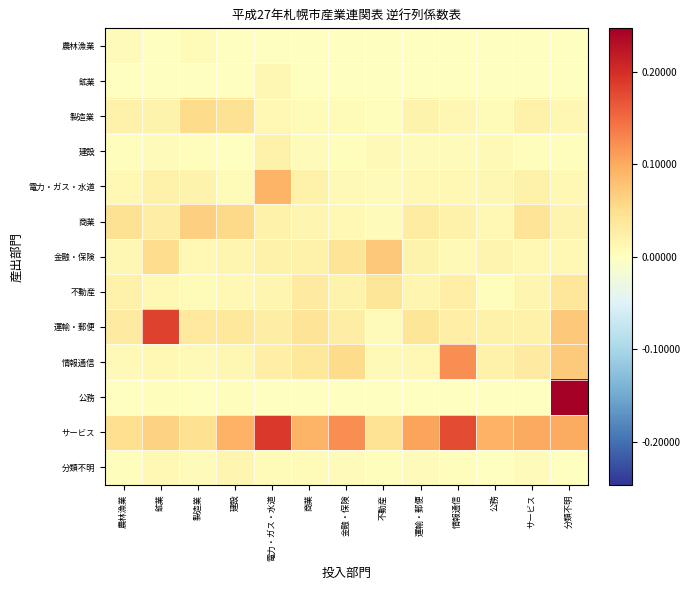

Reading left to right, list all the values displayed in this chart.

農林漁業: 農林漁業=0.0	鉱業=0.0	製造業=0.0	建設=0.0	電力・ガス・水道=0.0	商業=0.0	金融・保険=0.0	不動産=0.0	運輸・郵便=0.0	情報通信=0.0	公務=0.0	サービス=0.0	分類不明=0.0
鉱業: 農林漁業=0.0	鉱業=0.0	製造業=0.0	建設=0.0	電力・ガス・水道=0.0	商業=0.0	金融・保険=0.0	不動産=0.0	運輸・郵便=0.0	情報通信=0.0	公務=0.0	サービス=0.0	分類不明=0.0
製造業: 農林漁業=0.0	鉱業=0.0	製造業=0.1	建設=0.0	電力・ガス・水道=0.0	商業=0.0	金融・保険=0.0	不動産=0.0	運輸・郵便=0.0	情報通信=0.0	公務=0.0	サービス=0.0	分類不明=0.0
建設: 農林漁業=0.0	鉱業=0.0	製造業=0.0	建設=0.0	電力・ガス・水道=0.0	商業=0.0	金融・保険=0.0	不動産=0.0	運輸・郵便=0.0	情報通信=0.0	公務=0.0	サービス=0.0	分類不明=0.0
電力・ガス・水道: 農林漁業=0.0	鉱業=0.0	製造業=0.0	建設=0.0	電力・ガス・水道=0.1	商業=0.0	金融・保険=0.0	不動産=0.0	運輸・郵便=0.0	情報通信=0.0	公務=0.0	サービス=0.0	分類不明=0.0
商業: 農林漁業=0.0	鉱業=0.0	製造業=0.1	建設=0.1	電力・ガス・水道=0.0	商業=0.0	金融・保険=0.0	不動産=0.0	運輸・郵便=0.0	情報通信=0.0	公務=0.0	サービス=0.0	分類不明=0.0
金融・保険: 農林漁業=0.0	鉱業=0.1	製造業=0.0	建設=0.0	電力・ガス・水道=0.0	商業=0.0	金融・保険=0.0	不動産=0.1	運輸・郵便=0.0	情報通信=0.0	公務=0.0	サービス=0.0	分類不明=0.0
不動産: 農林漁業=0.0	鉱業=0.0	製造業=0.0	建設=0.0	電力・ガス・水道=0.0	商業=0.0	金融・保険=0.0	不動産=0.0	運輸・郵便=0.0	情報通信=0.0	公務=0.0	サービス=0.0	分類不明=0.0
運輸・郵便: 農林漁業=0.0	鉱業=0.2	製造業=0.0	建設=0.0	電力・ガス・水道=0.0	商業=0.0	金融・保険=0.0	不動産=0.0	運輸・郵便=0.0	情報通信=0.0	公務=0.0	サービス=0.0	分類不明=0.1
情報通信: 農林漁業=0.0	鉱業=0.0	製造業=0.0	建設=0.0	電力・ガス・水道=0.0	商業=0.0	金融・保険=0.1	不動産=0.0	運輸・郵便=0.0	情報通信=0.1	公務=0.0	サービス=0.0	分類不明=0.1
公務: 農林漁業=0.0	鉱業=0.0	製造業=0.0	建設=0.0	電力・ガス・水道=0.0	商業=0.0	金融・保険=0.0	不動産=0.0	運輸・郵便=0.0	情報通信=0.0	公務=0.0	サービス=0.0	分類不明=0.2
サービス: 農林漁業=0.0	鉱業=0.1	製造業=0.0	建設=0.1	電力・ガス・水道=0.2	商業=0.1	金融・保険=0.1	不動産=0.0	運輸・郵便=0.1	情報通信=0.2	公務=0.1	サービス=0.1	分類不明=0.1
分類不明: 農林漁業=0.0	鉱業=0.0	製造業=0.0	建設=0.0	電力・ガス・水道=0.0	商業=0.0	金融・保険=0.0	不動産=0.0	運輸・郵便=0.0	情報通信=0.0	公務=0.0	サービス=0.0	分類不明=0.0